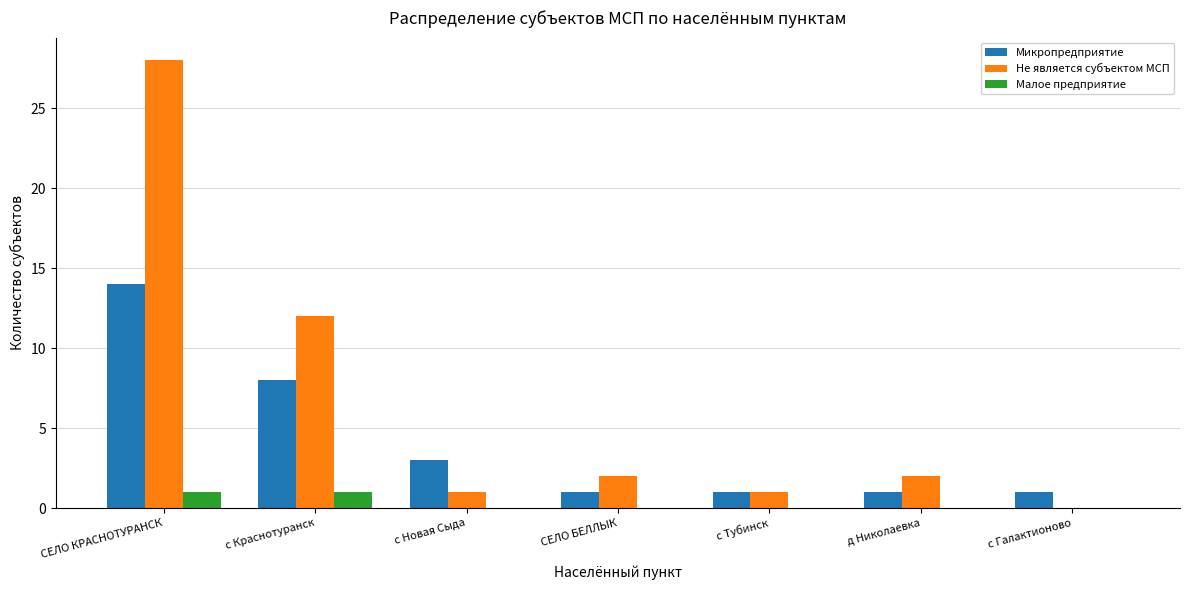

Is the value of Микропредприятие at с Тубинск greater than the value of Не является субъектом МСП at СЕЛО КРАСНОТУРАНСК?

No